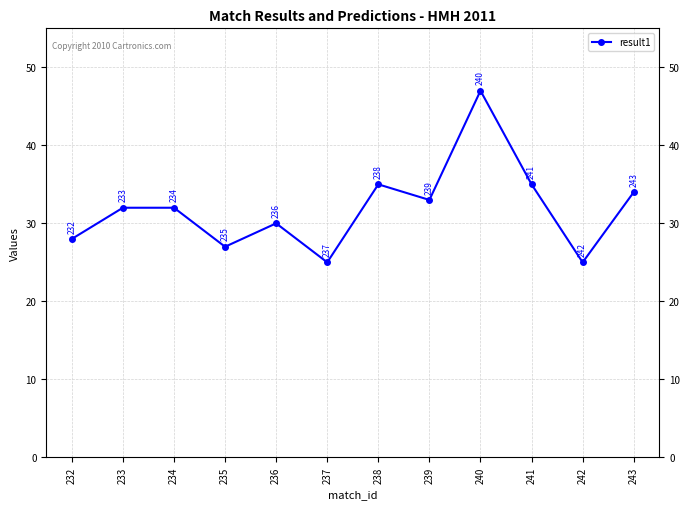

The value at 237 is 25. True or false?

True